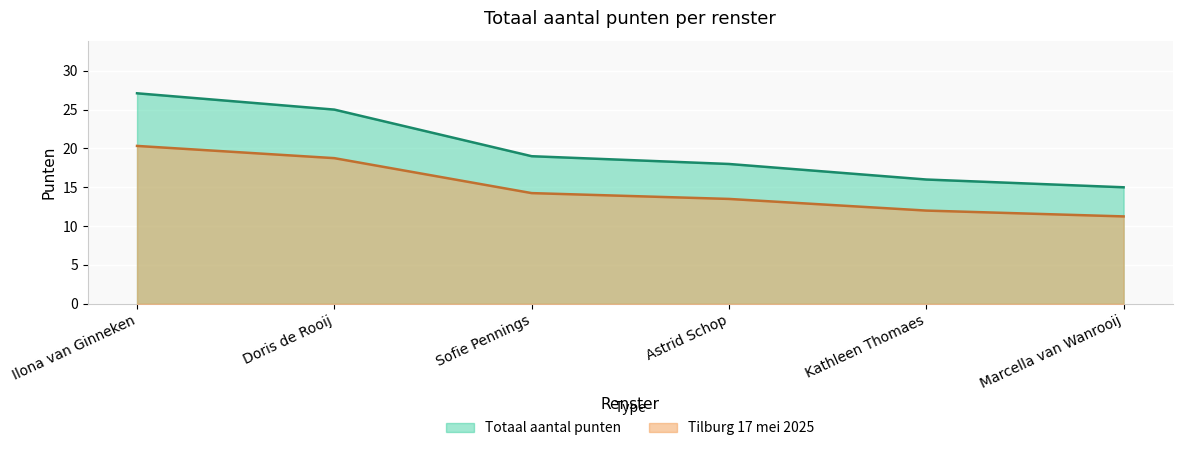

Between Astrid Schop and Doris de Rooij, which is larger?

Doris de Rooij